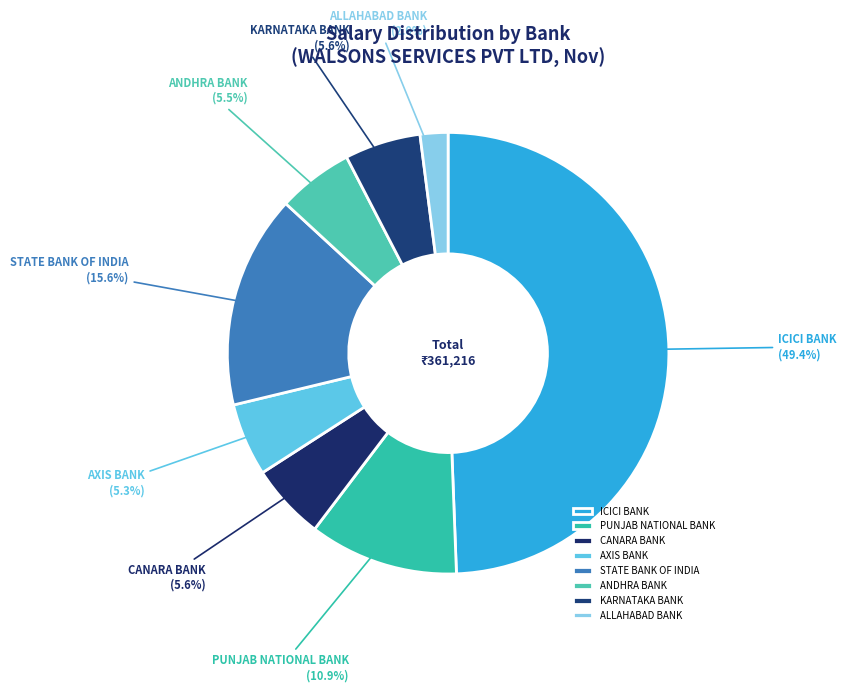

To the nearest percent, what portion does ALLAHABAD BANK represent?

2%